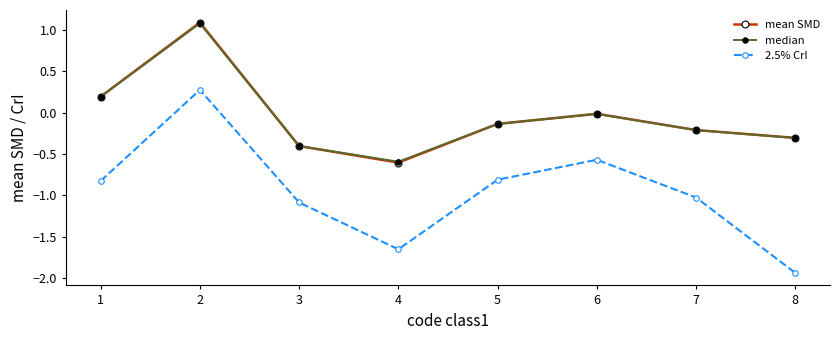

At which label does mean SMD reach its peak?

2